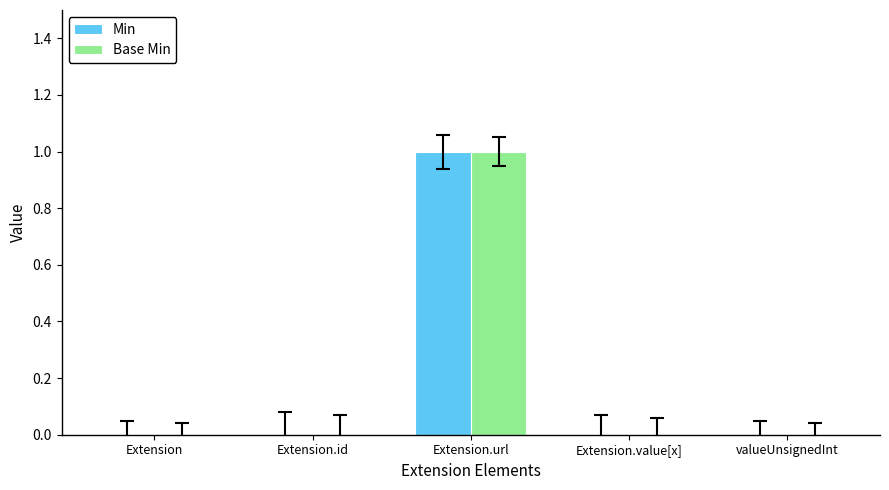

Is it true that Min equals 1 at Extension.value[x]?

False